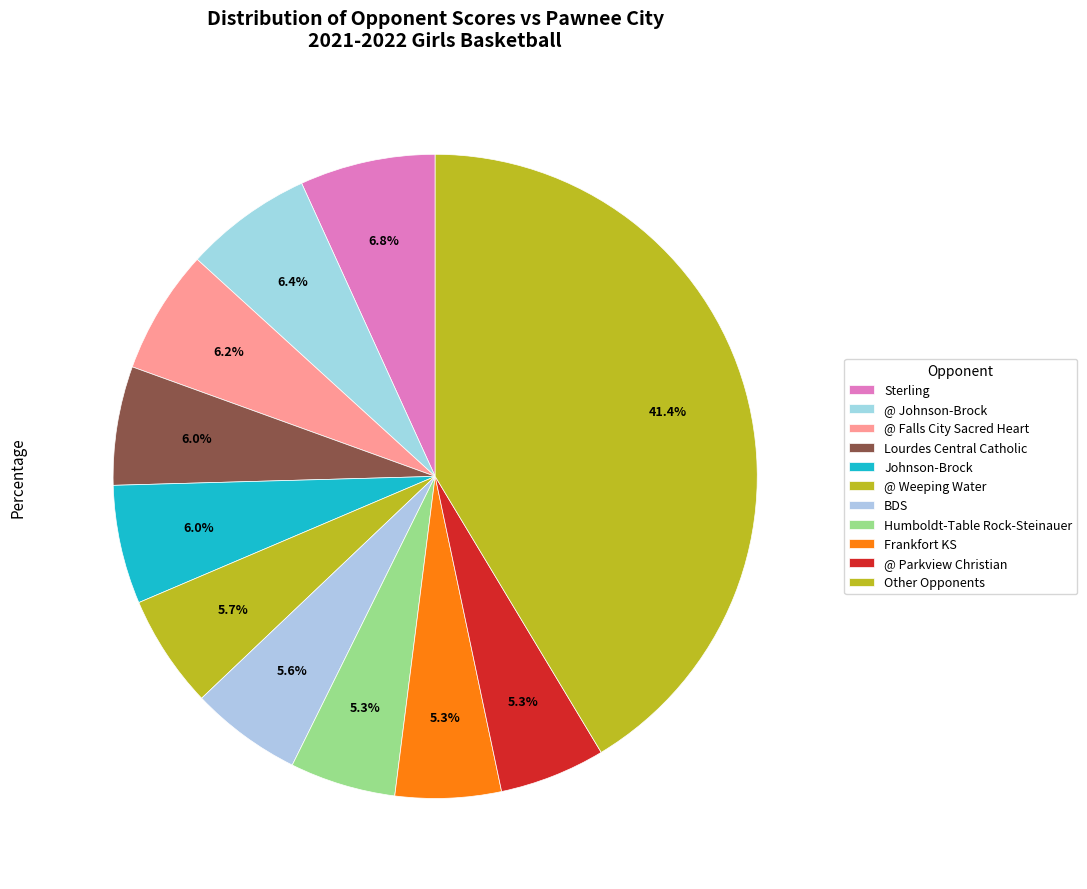

What is the total percentage of Frankfort KS and Johnson-Brock?

11.3%